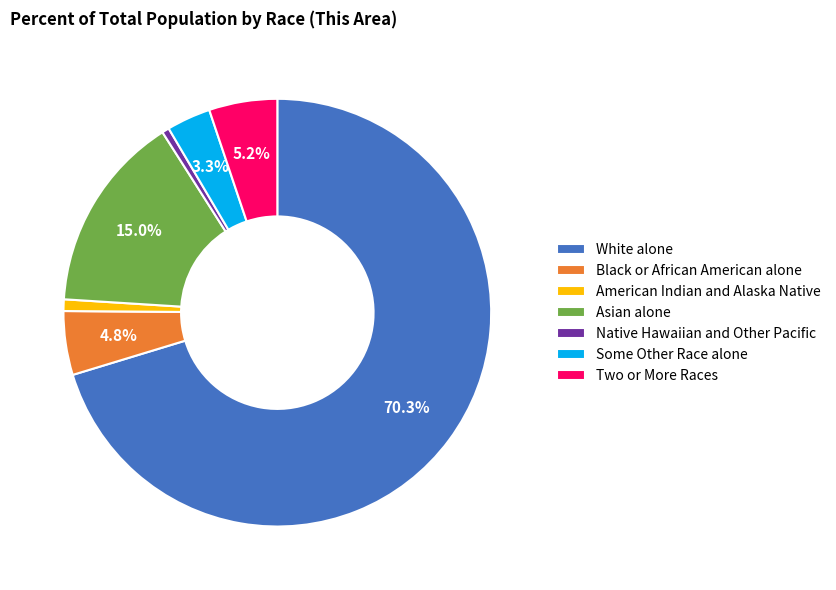

What is the largest slice in the pie chart?

White alone